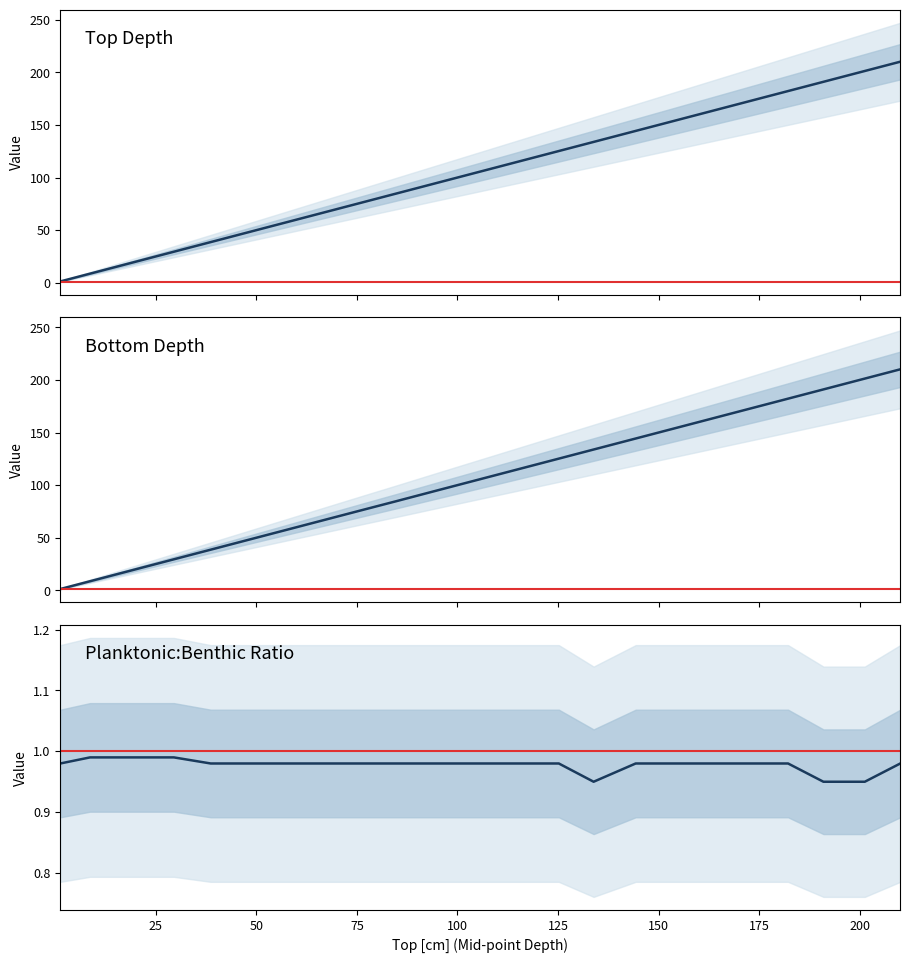

Reading left to right, list all the values displayed in this chart.

Top Depth [m]: 1.25=1.2	8.64=8.6	18.74=18.7	29.5=29.5	38.65=38.6	46.04=46.0	57.57=57.6	66.35=66.3	76.3=76.3	84.68=84.7	95.65=95.7	106.02=106.0	115.47=115.5	125.21=125.2	133.86=133.9	144.32=144.3	153.71=153.7	163.14=163.1	172.28=172.3	182.21=182.2	191.0=191.0	201.29=201.3	210.11=210.1
Bottom Depth [m]: 1.25=1.4	8.64=8.7	18.74=18.8	29.5=29.6	38.65=38.8	46.04=46.1	57.57=57.7	66.35=66.5	76.3=76.4	84.68=84.7	95.65=95.8	106.02=106.1	115.47=115.6	125.21=125.3	133.86=134.0	144.32=144.4	153.71=153.8	163.14=163.2	172.28=172.4	182.21=182.3	191.0=191.1	201.29=201.4	210.11=210.2
Planktonic Benthic ratio (P:B): 1.25=1.0	8.64=1.0	18.74=1.0	29.5=1.0	38.65=1.0	46.04=1.0	57.57=1.0	66.35=1.0	76.3=1.0	84.68=1.0	95.65=1.0	106.02=1.0	115.47=1.0	125.21=1.0	133.86=0.9	144.32=1.0	153.71=1.0	163.14=1.0	172.28=1.0	182.21=1.0	191.0=0.9	201.29=0.9	210.11=1.0